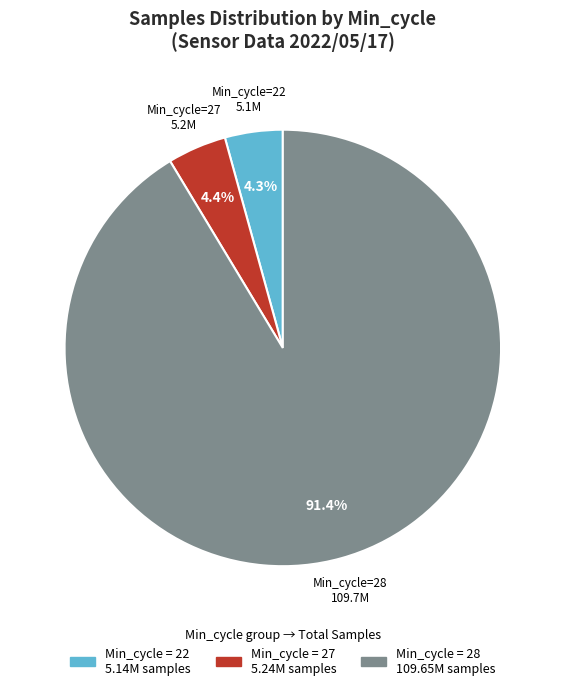

Is there any slice that represents more than half of the pie?

Yes